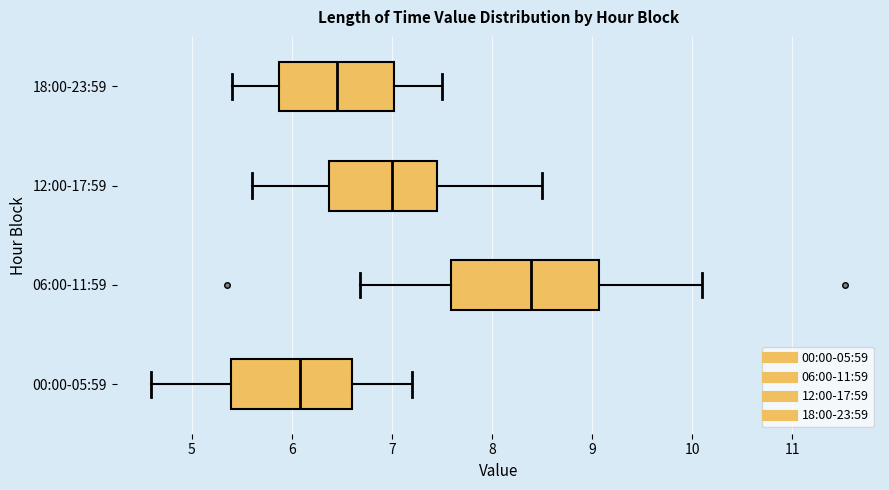

Reading bottom to top, transcribe this box plot: for each box, give where its median line is, the range the box spans, and where its two whiskers end, as read against the x-axis. The values are not printed on the chart, so give them approximately, as read against the axis.

00:00-05:59: median 6.1, box 5.4 to 6.6, whiskers 4.6 to 7.2
06:00-11:59: median 8.4, box 7.6 to 9.1, whiskers 6.7 to 10.1
12:00-17:59: median 7.0, box 6.4 to 7.5, whiskers 5.6 to 8.5
18:00-23:59: median 6.5, box 5.9 to 7.0, whiskers 5.4 to 7.5